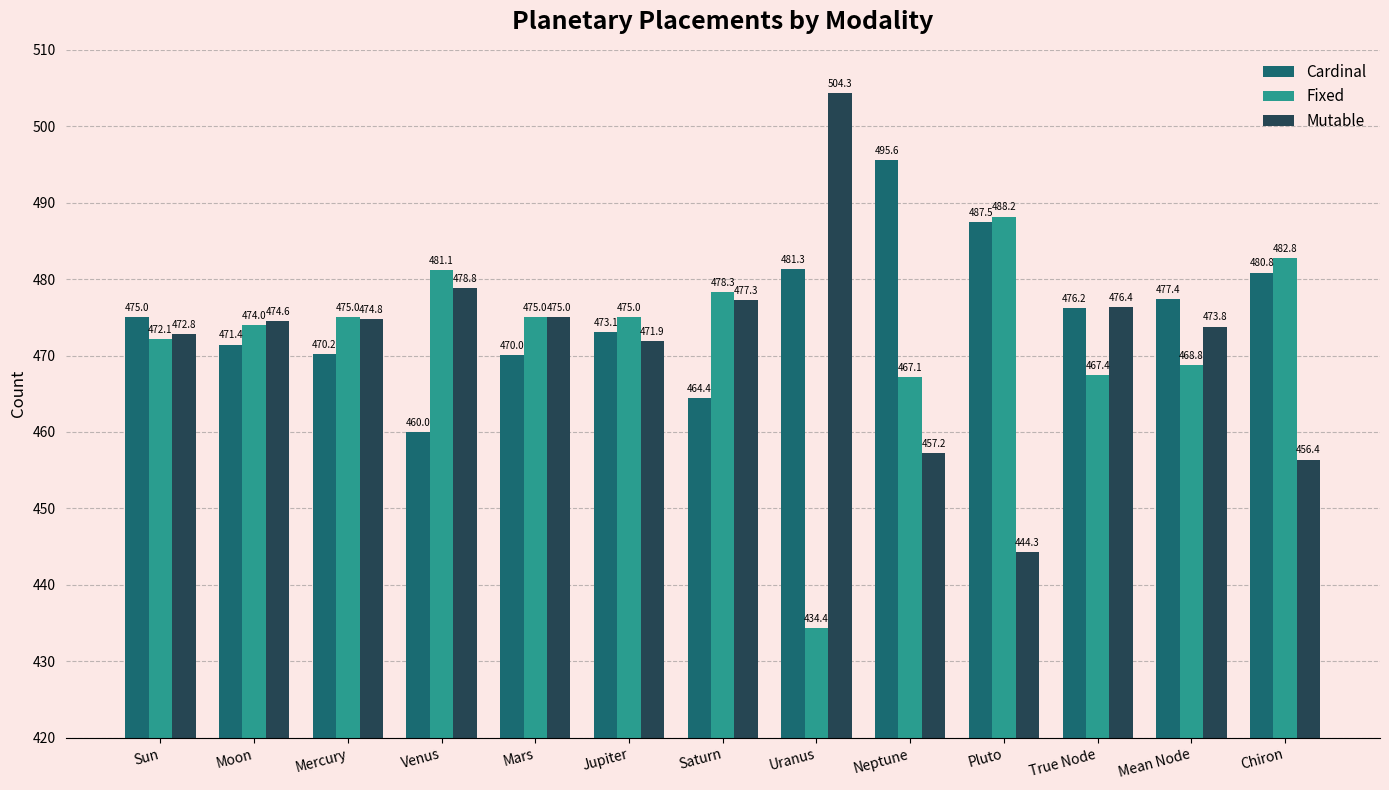

Which category has the lowest value across all series?

Uranus